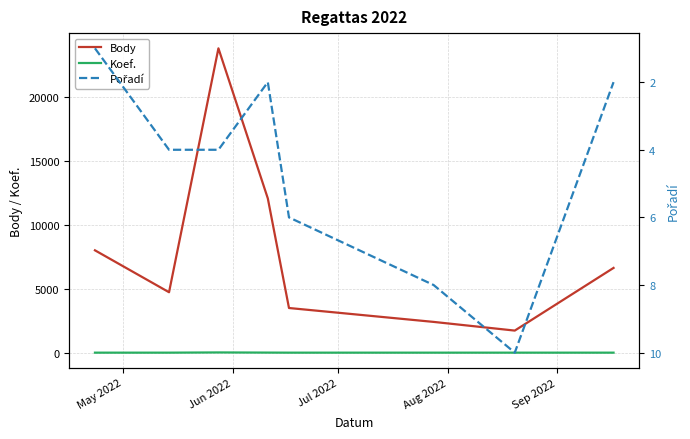

True or false: Body and Koef. intersect in this chart.

False